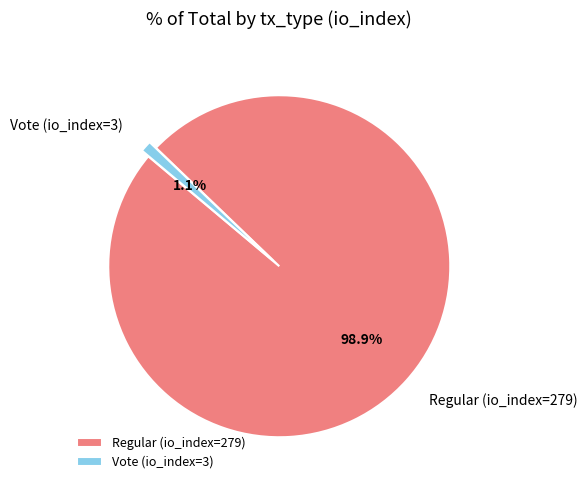

Which slice is the largest?

Regular (io_index=279)